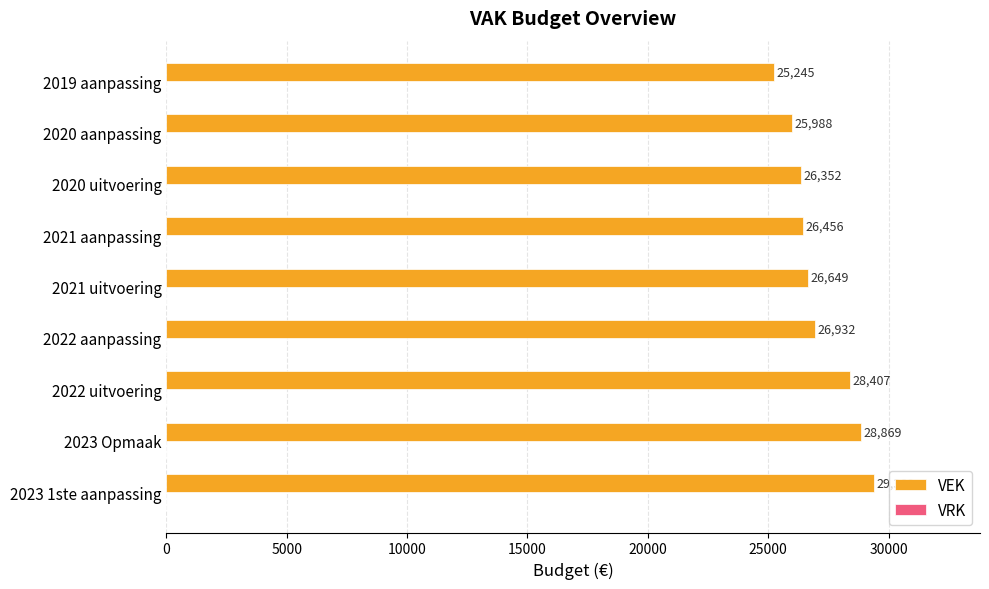

What is the change in value from 2021 uitvoering to 2021 aanpassing?

-193